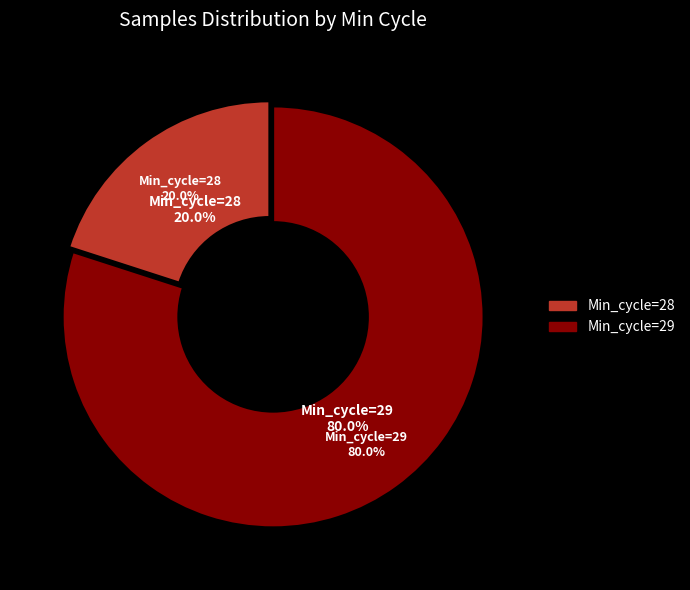

Does 30 represent more than half of the total?

No